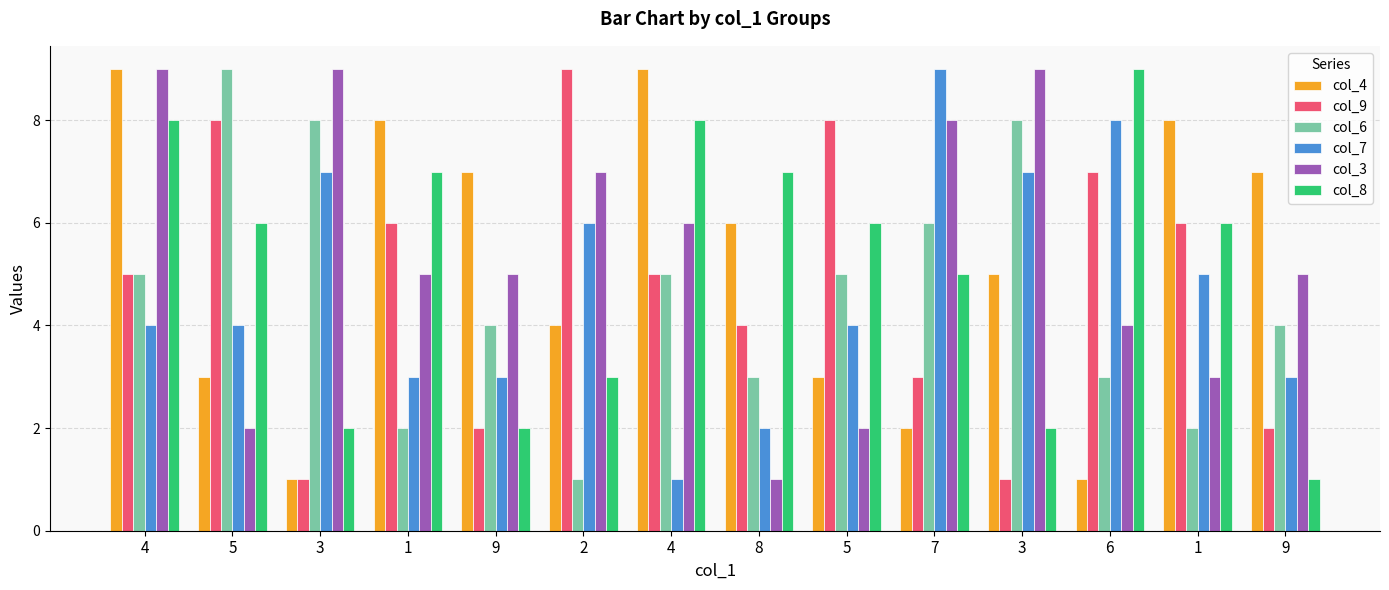

Is the value of col_3 at 8 greater than the value of col_9 at 9?

No